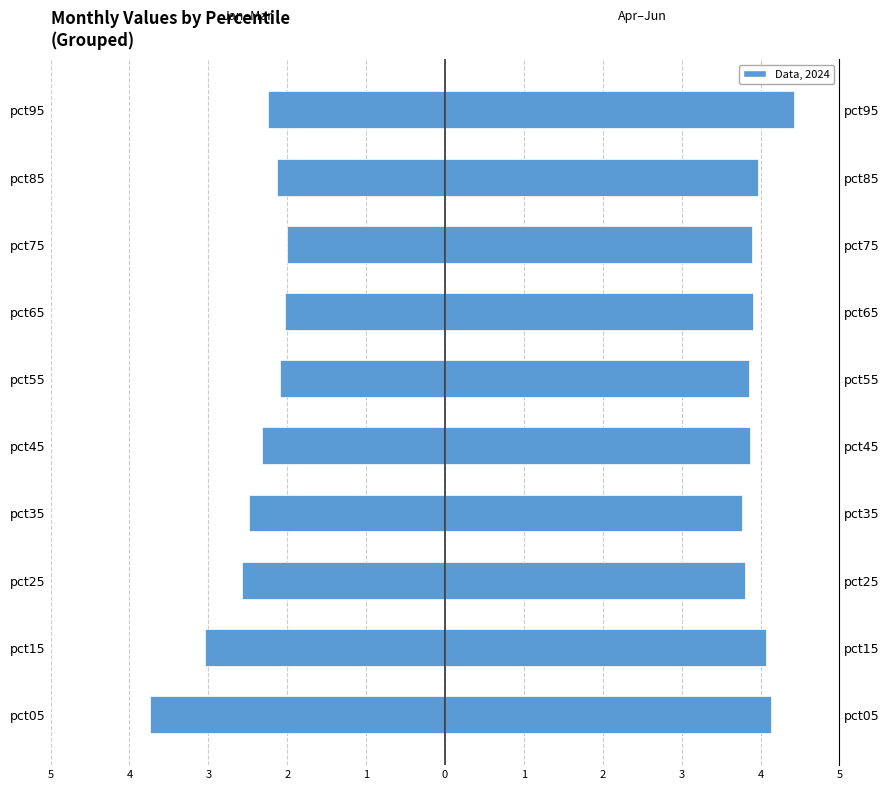

Rank the series by their maximum value, from lowest to highest.

Jan+Feb+Mar, Apr+May+Jun